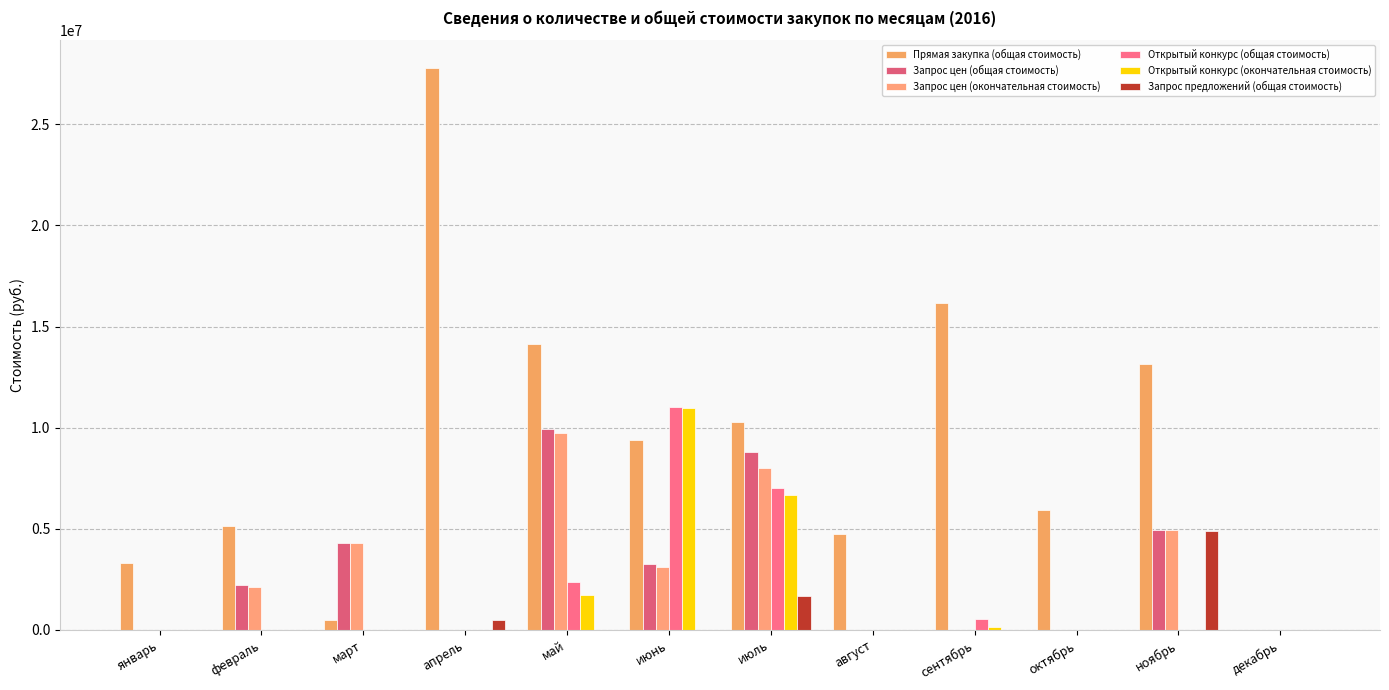

True or false: Открытый конкурс (окончательная стоимость) has a value of 203082.9 at сентябрь.

False